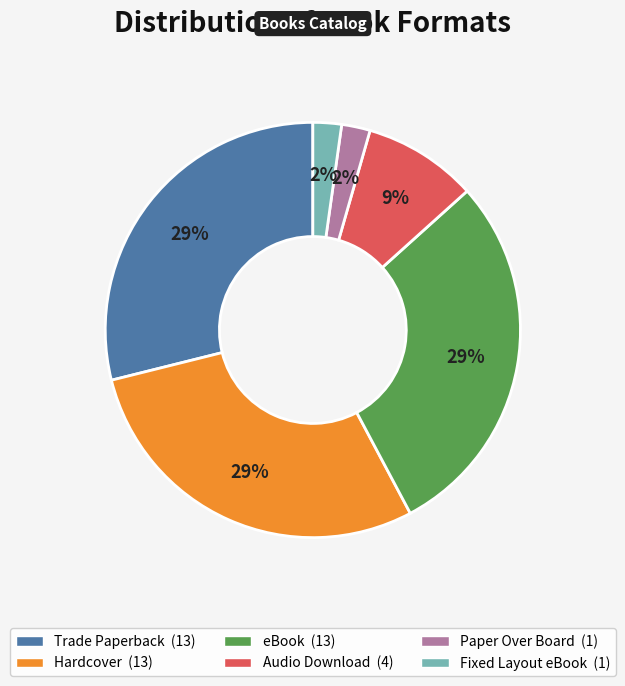

Is the sum of eBook and Hardcover greater than half?

Yes